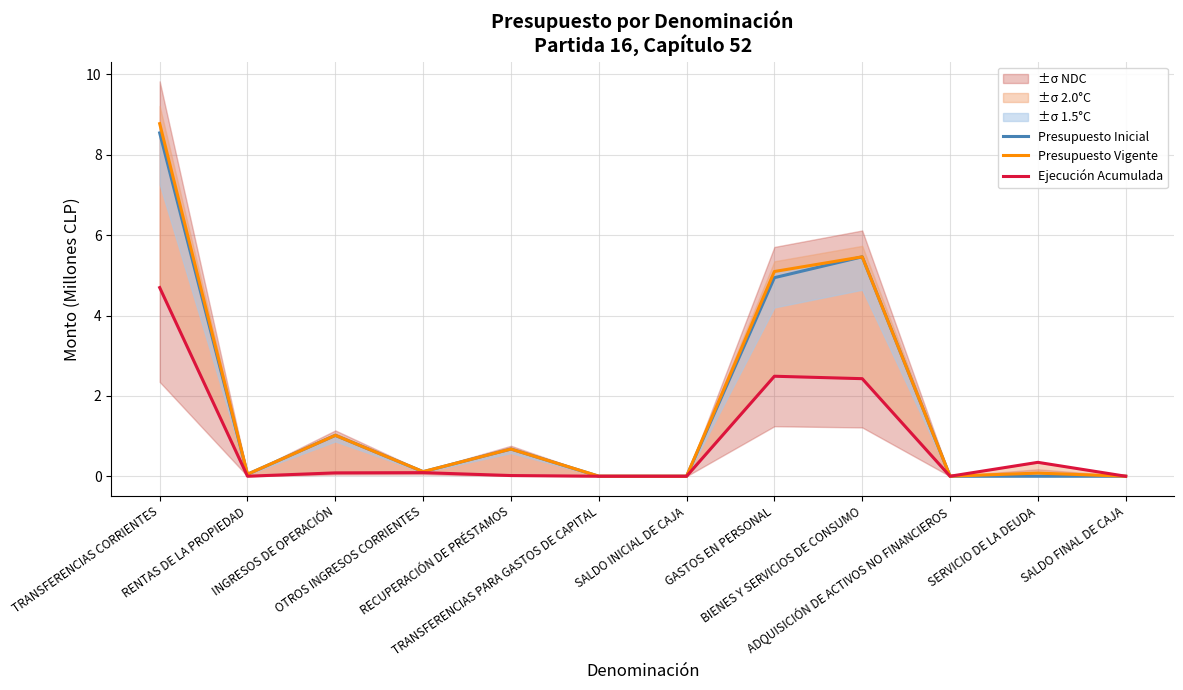

Does the chart have visible grid lines?

Yes